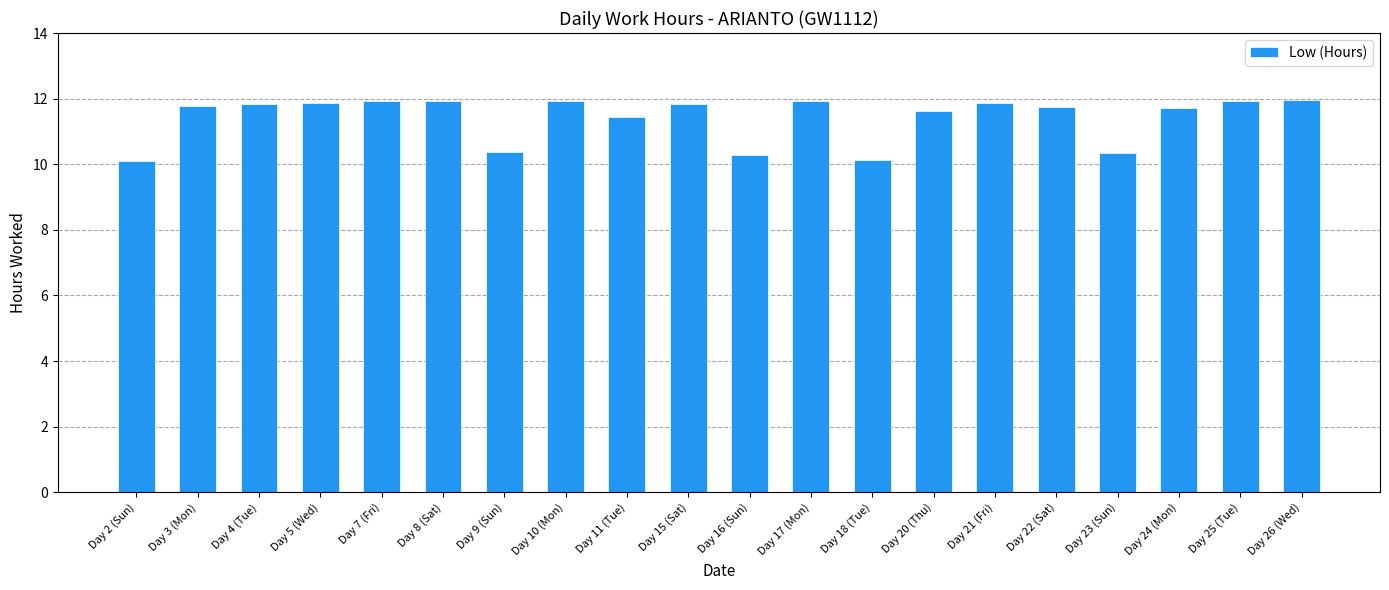

What is the label of the 6th bar from the right?

Day 21 (Fri)